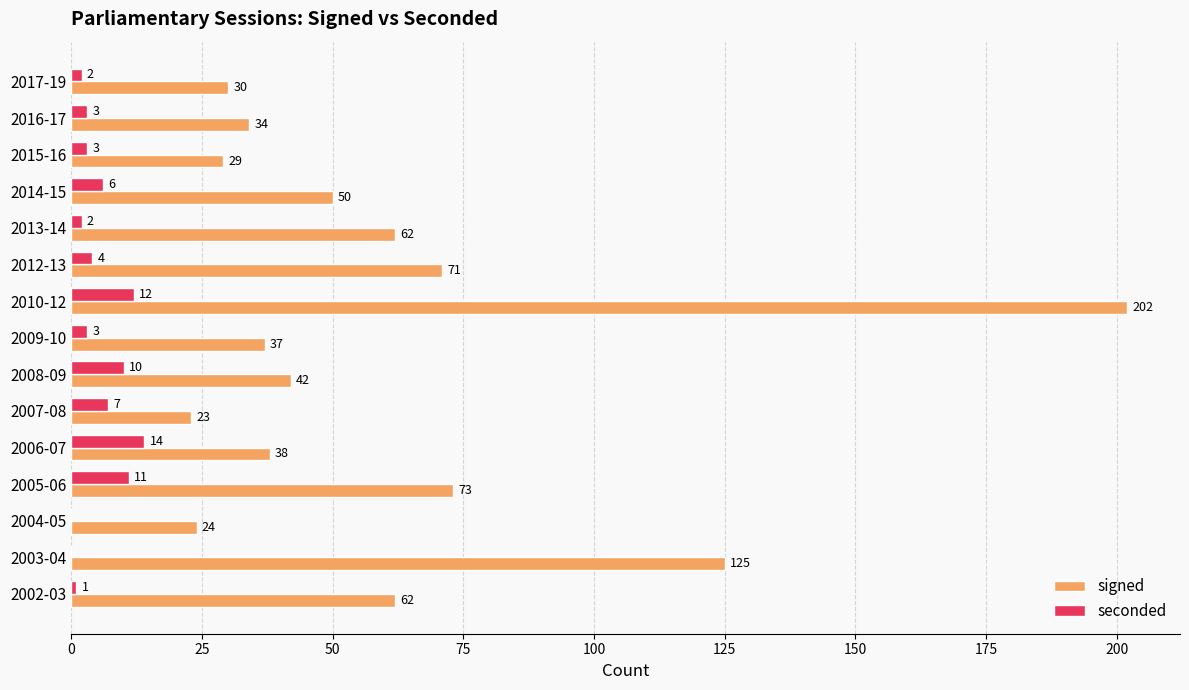

How many series are shown in this chart?

2